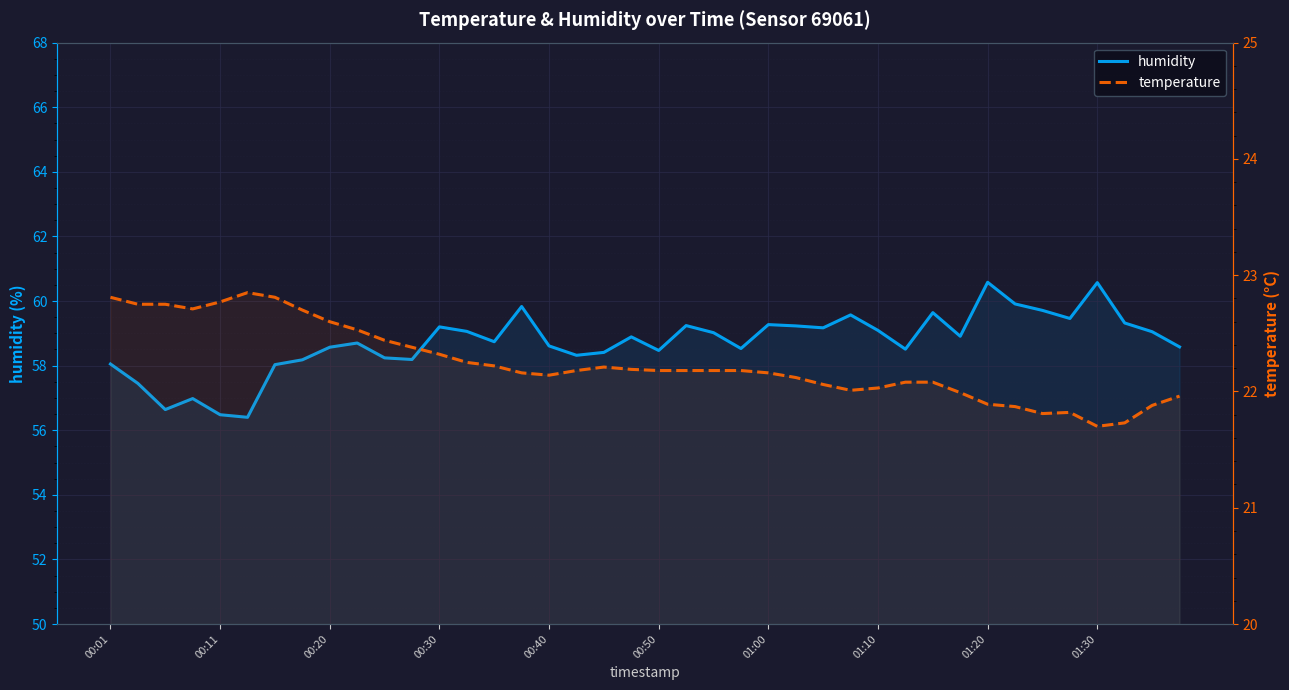

In temperature, how many points are higher than both neighbors (excluding endpoints)?

3